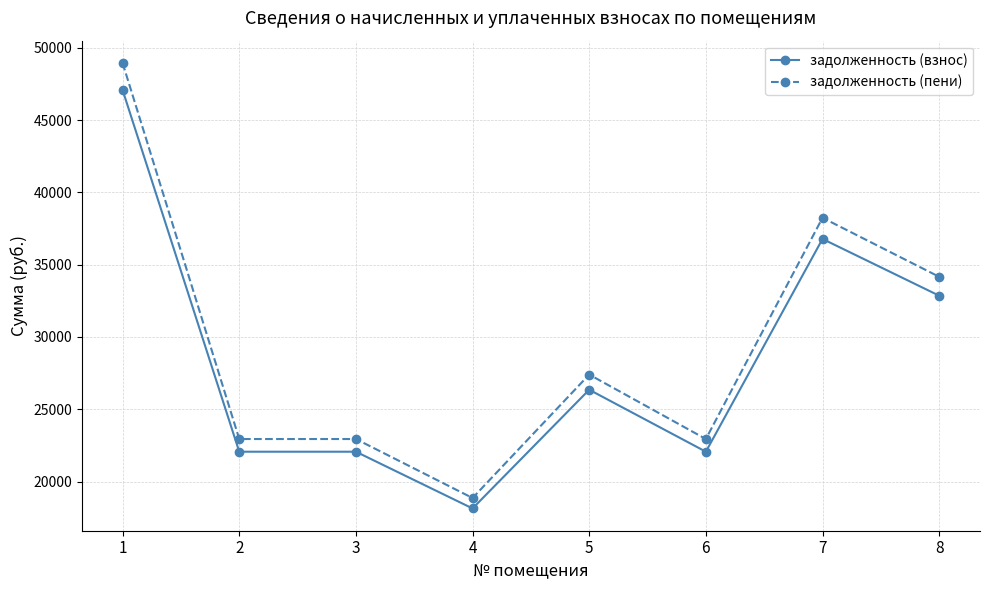

What is the difference between the maximum and minimum values in the задолженность (пени) series?

30082.9